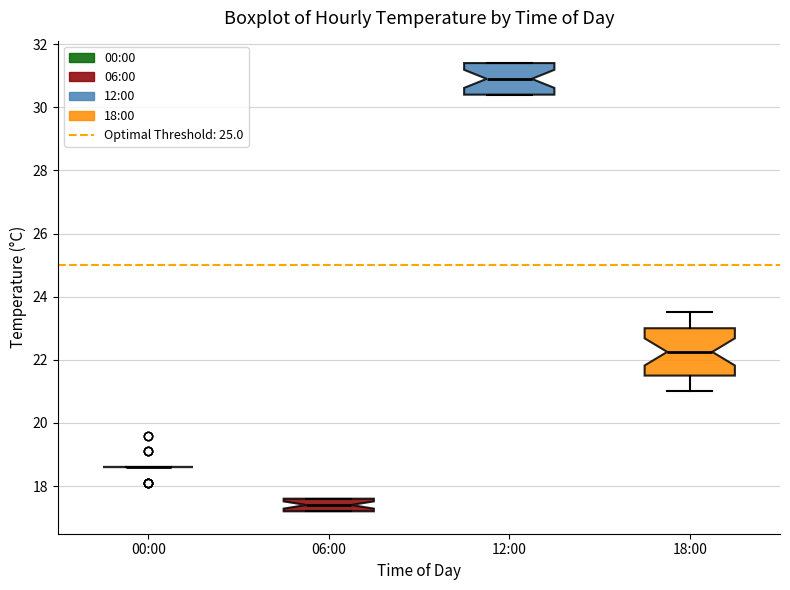

Reading left to right, read every box against the y-axis: the position of its median line, the range the box covers, and the ends of its whiskers. The values are not printed on the chart, so give them approximately, as read against the axis.

00:00: box collapsed to a line at 18.6, whiskers 18.6 to 18.6
06:00: median 17.4, box 17.2 to 17.6, whiskers 17.2 to 17.6
12:00: median 31.0, box 30.4 to 31.4, whiskers 30.4 to 31.4
18:00: median 22.2, box 21.6 to 23.0, whiskers 21.0 to 23.6